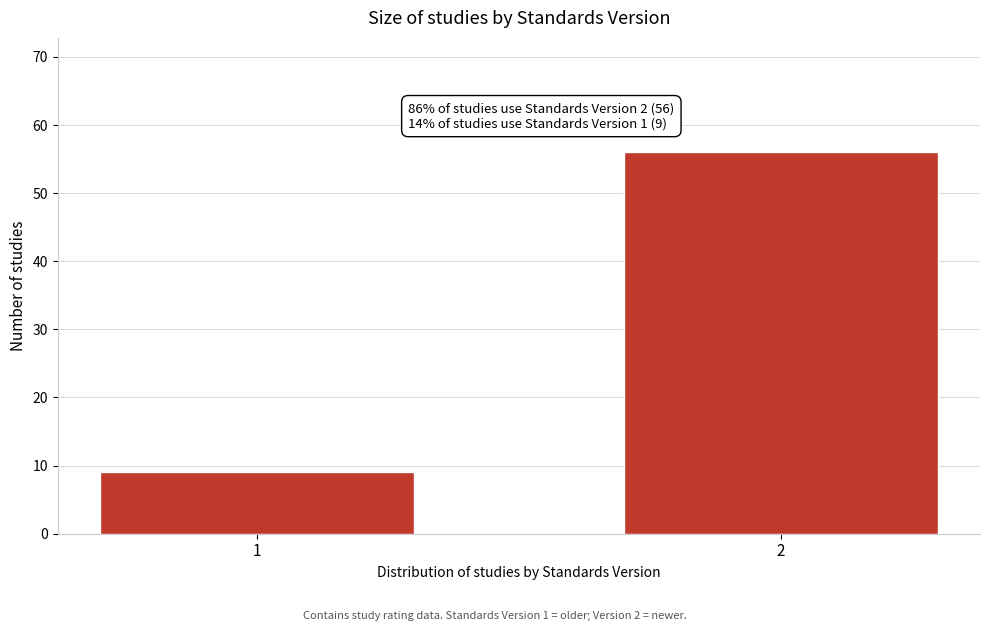

Reading left to right, extract all data points from this chart.

9	56